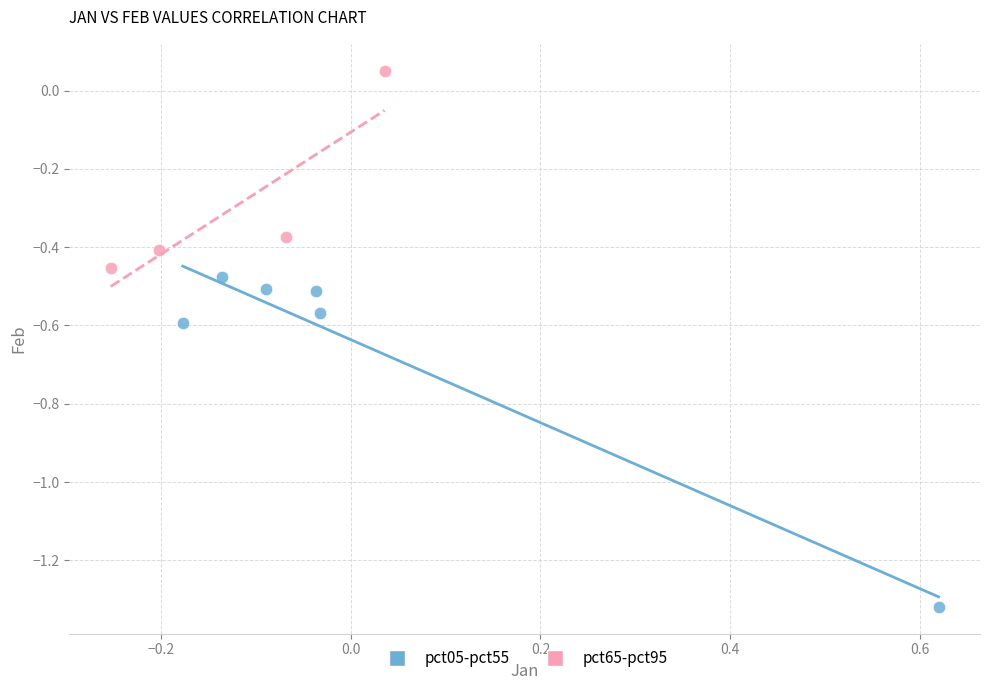

Which series contains the lowest Y value?

pct05-pct55